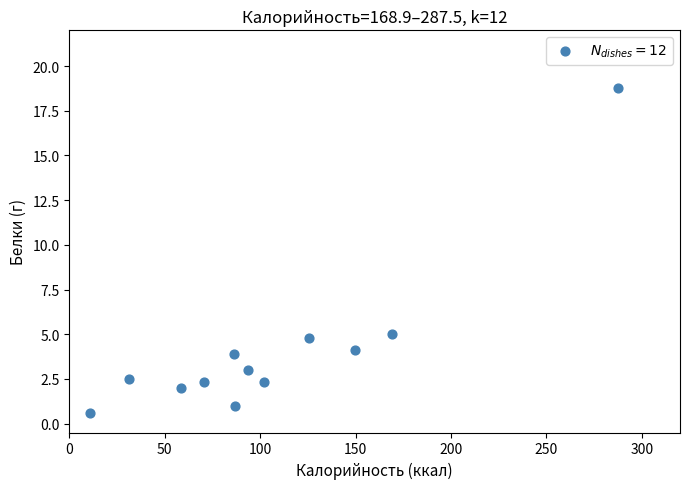

What is the range of Y values (max minus min)?

18.2